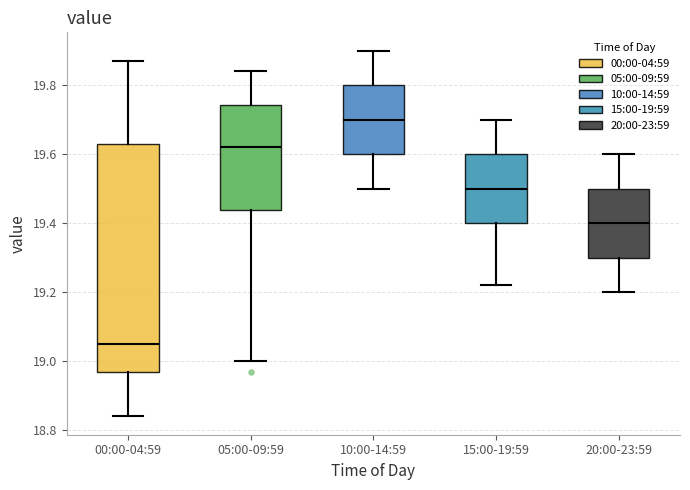

Reading left to right, transcribe this box plot: for each box, give where its median line is, the range the box spans, and where its two whiskers end, as read against the y-axis. The values are not printed on the chart, so give them approximately, as read against the axis.

00:00-04:59: median 19.06, box 18.98 to 19.64, whiskers 18.84 to 19.88
05:00-09:59: median 19.62, box 19.44 to 19.74, whiskers 19.00 to 19.84
10:00-14:59: median 19.70, box 19.60 to 19.80, whiskers 19.50 to 19.90
15:00-19:59: median 19.50, box 19.40 to 19.60, whiskers 19.22 to 19.70
20:00-23:59: median 19.40, box 19.30 to 19.50, whiskers 19.20 to 19.60